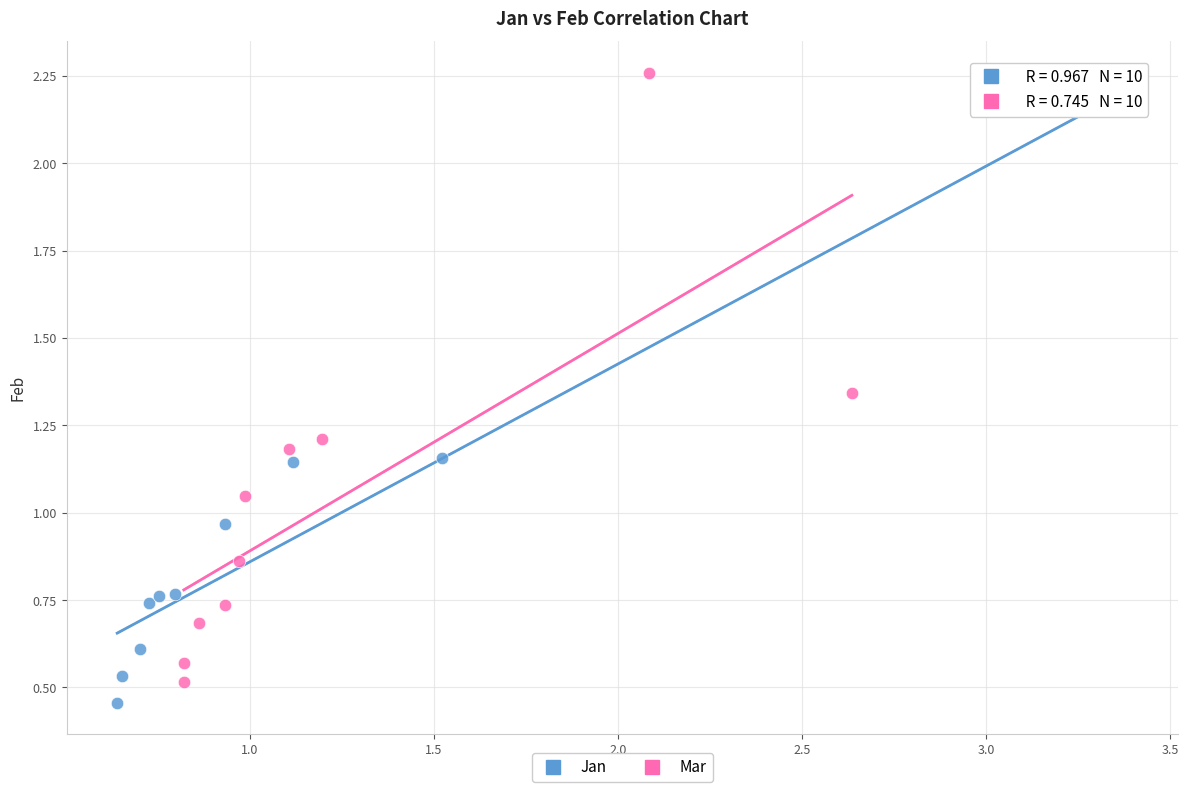

Which series contains the highest Y value?

Mar